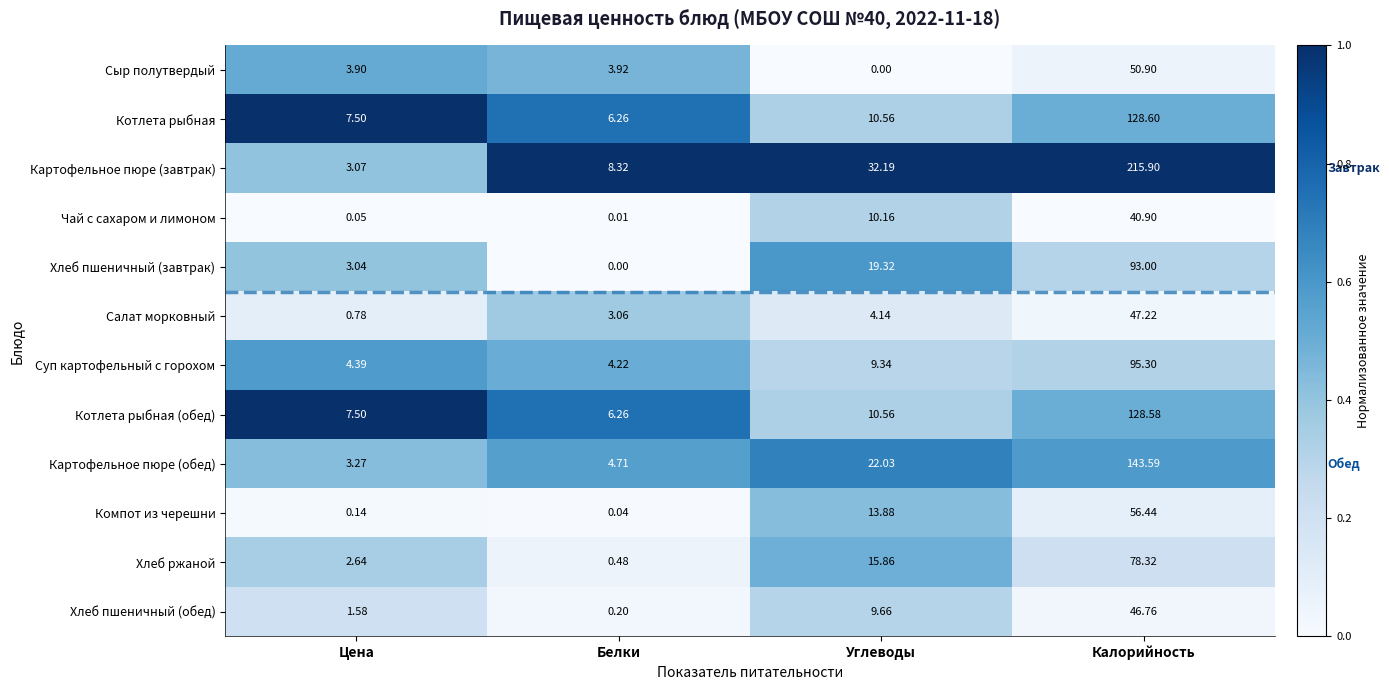

Which series has the widest spread of values?

Картофельное пюре (завтрак)